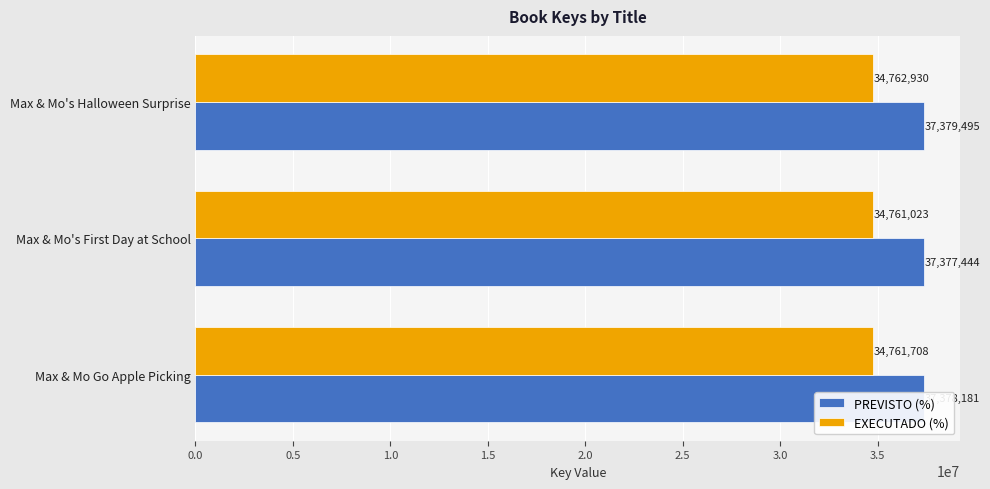

Which series has the widest spread of values?

PREVISTO (%)